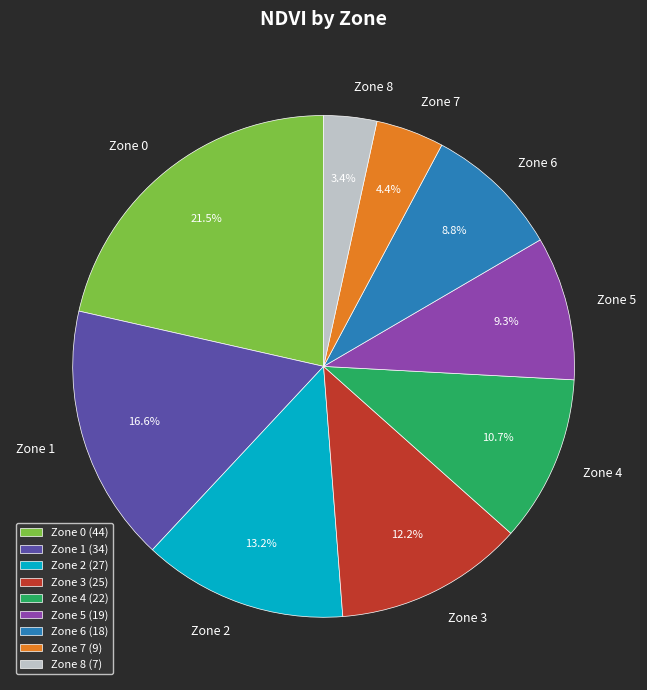

How many slices are in this pie chart?

9